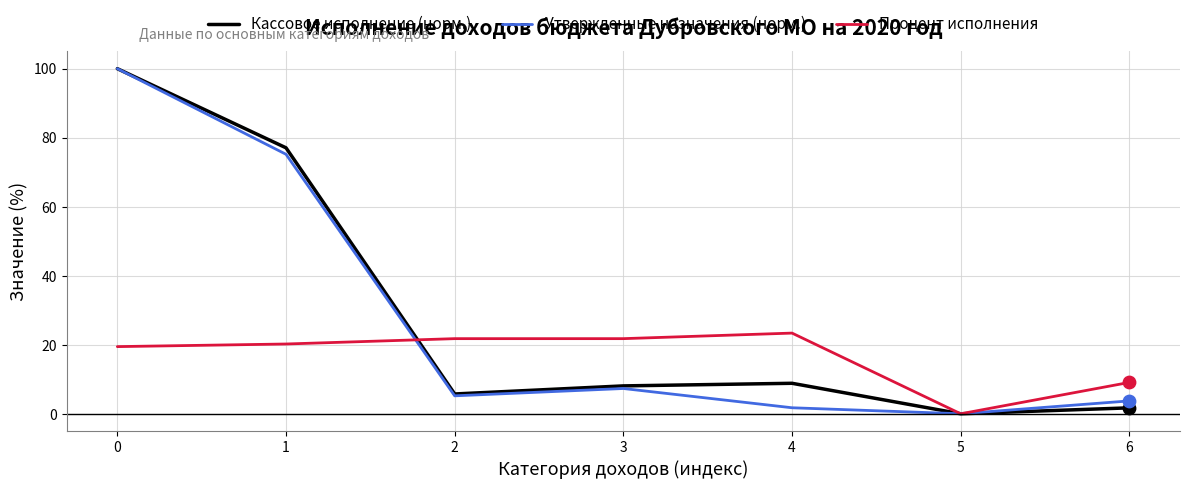

At how many categories does at least one series exceed 41?

2